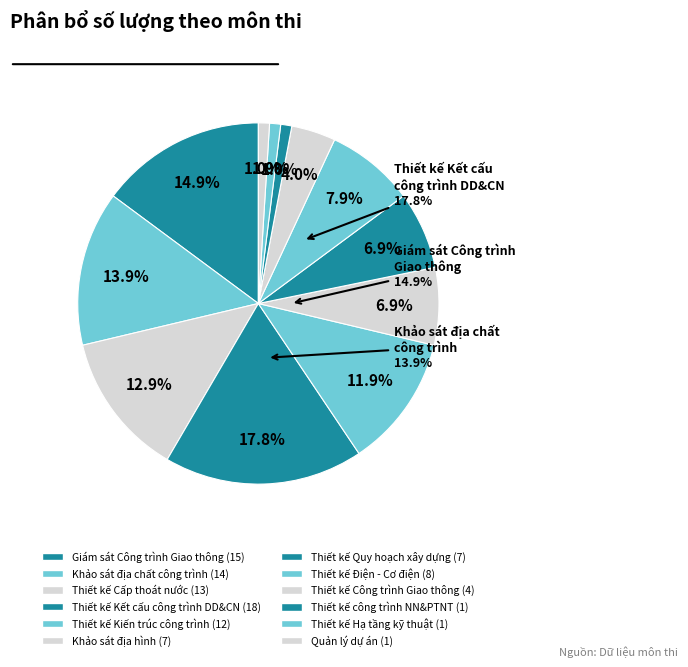

How many slices are in this pie chart?

12